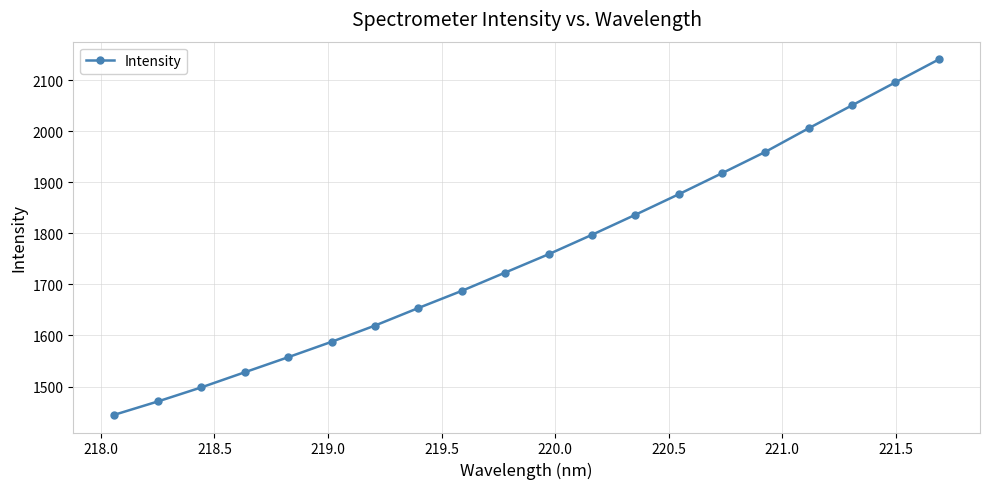

What is the greatest value displayed?

2140.5